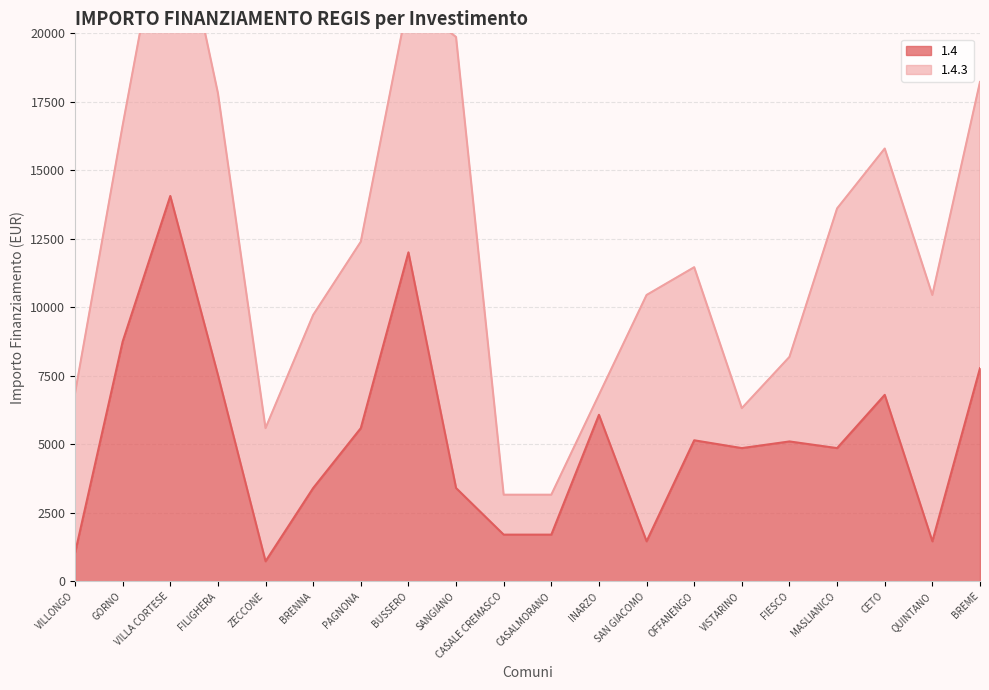

The value at SAN GIACOMO is 1458. True or false?

True